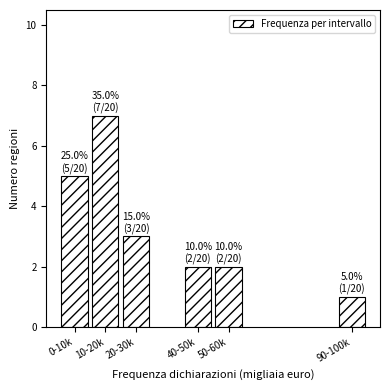

Reading right to left, transcribe all the data shown in this chart.

90-100k=1	50-60k=2	40-50k=2	20-30k=3	10-20k=7	0-10k=5